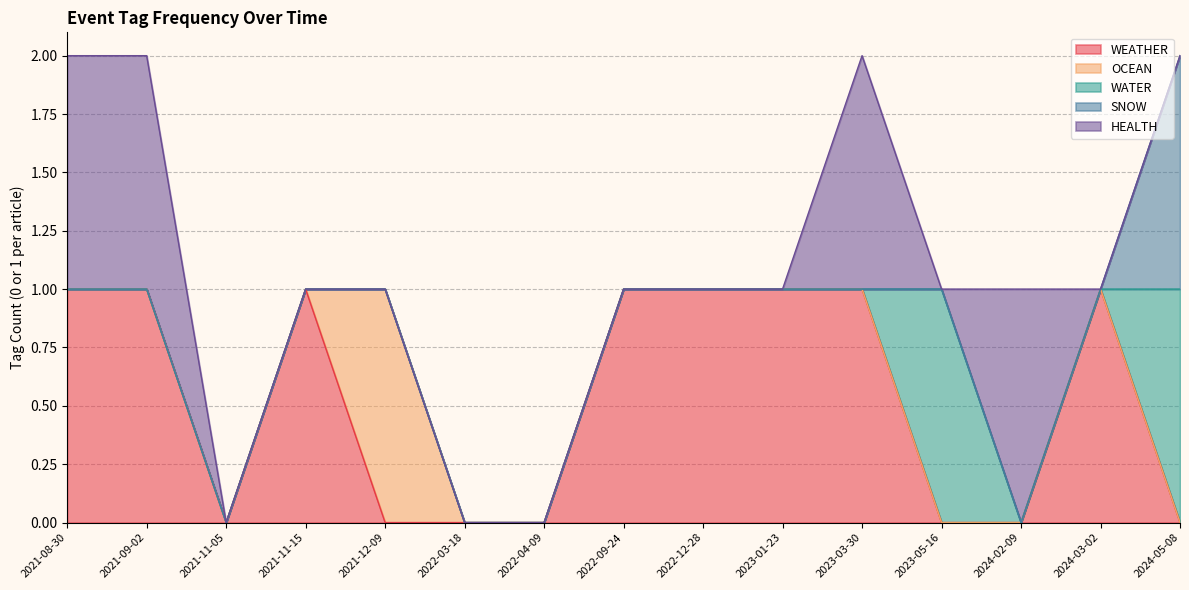

What is the difference between the maximum and minimum values in the SNOW series?

1